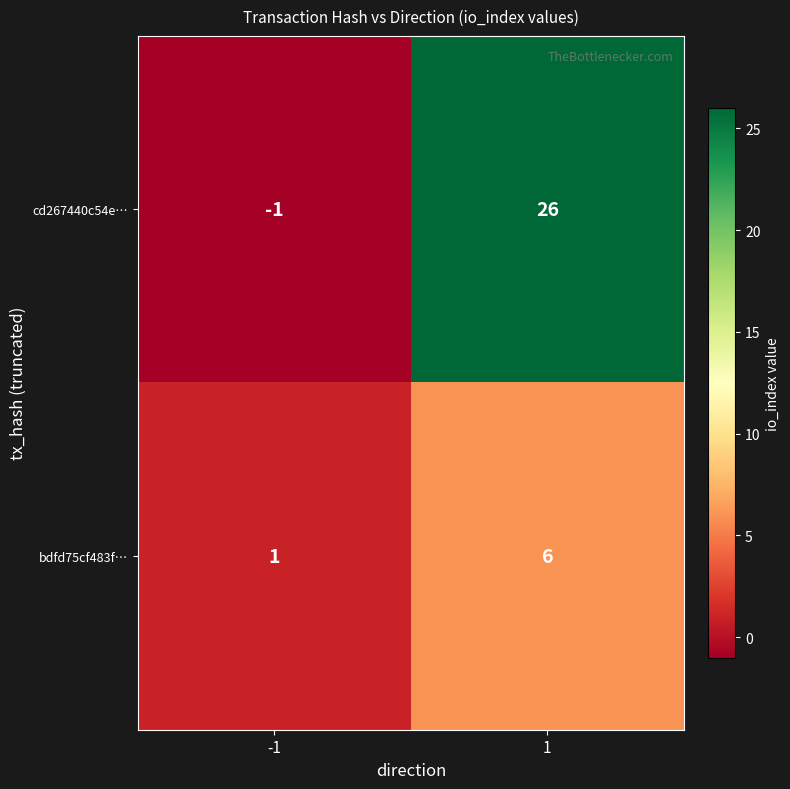

At which category is the sum across all series the highest?

1